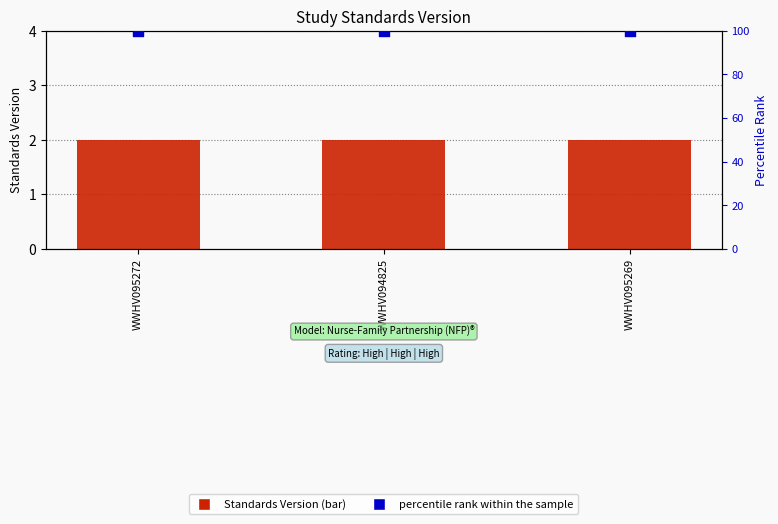

Which series contains the highest Y value?

percentile rank within the sample